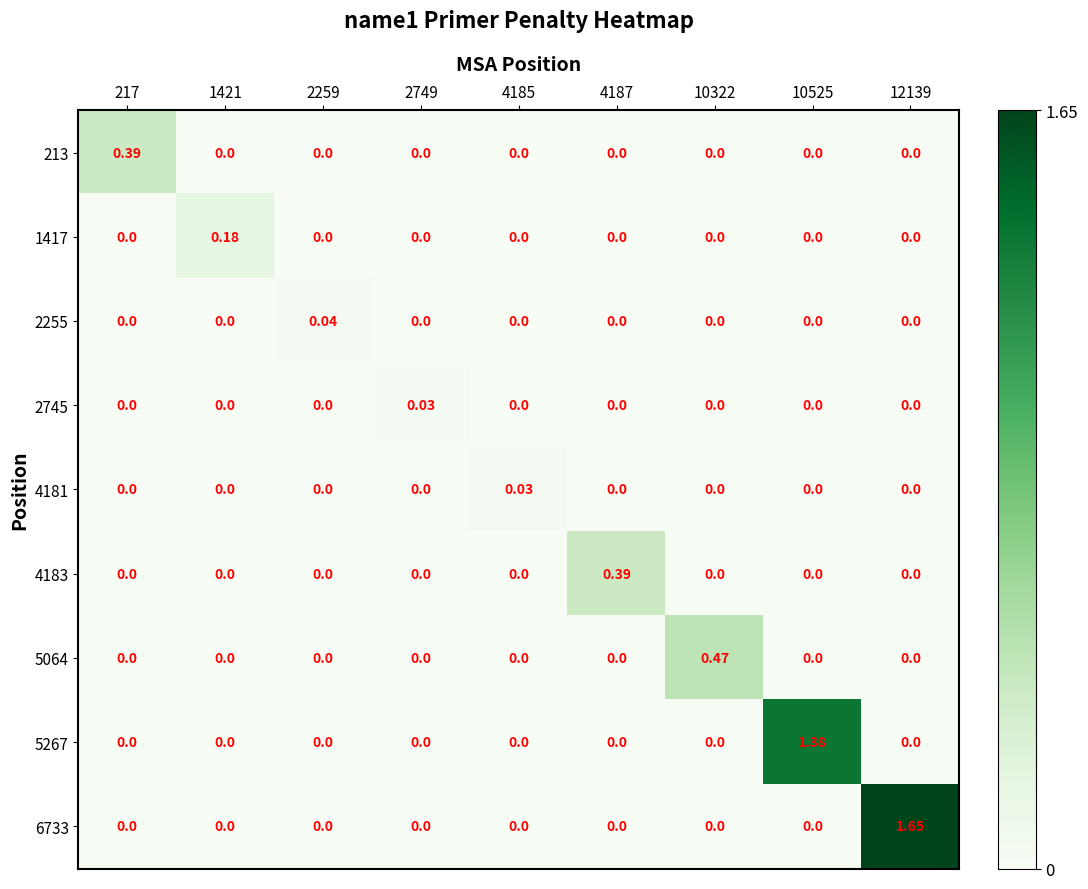

Reading right to left, transcribe all the data shown in this chart.

213: 12139=0.0	10525=0.0	10322=0.0	4187=0.0	4185=0.0	2749=0.0	2259=0.0	1421=0.0	217=0.4
1417: 12139=0.0	10525=0.0	10322=0.0	4187=0.0	4185=0.0	2749=0.0	2259=0.0	1421=0.2	217=0.0
2255: 12139=0.0	10525=0.0	10322=0.0	4187=0.0	4185=0.0	2749=0.0	2259=0.0	1421=0.0	217=0.0
2745: 12139=0.0	10525=0.0	10322=0.0	4187=0.0	4185=0.0	2749=0.0	2259=0.0	1421=0.0	217=0.0
4181: 12139=0.0	10525=0.0	10322=0.0	4187=0.0	4185=0.0	2749=0.0	2259=0.0	1421=0.0	217=0.0
4183: 12139=0.0	10525=0.0	10322=0.0	4187=0.4	4185=0.0	2749=0.0	2259=0.0	1421=0.0	217=0.0
5064: 12139=0.0	10525=0.0	10322=0.5	4187=0.0	4185=0.0	2749=0.0	2259=0.0	1421=0.0	217=0.0
5267: 12139=0.0	10525=1.4	10322=0.0	4187=0.0	4185=0.0	2749=0.0	2259=0.0	1421=0.0	217=0.0
6733: 12139=1.6	10525=0.0	10322=0.0	4187=0.0	4185=0.0	2749=0.0	2259=0.0	1421=0.0	217=0.0